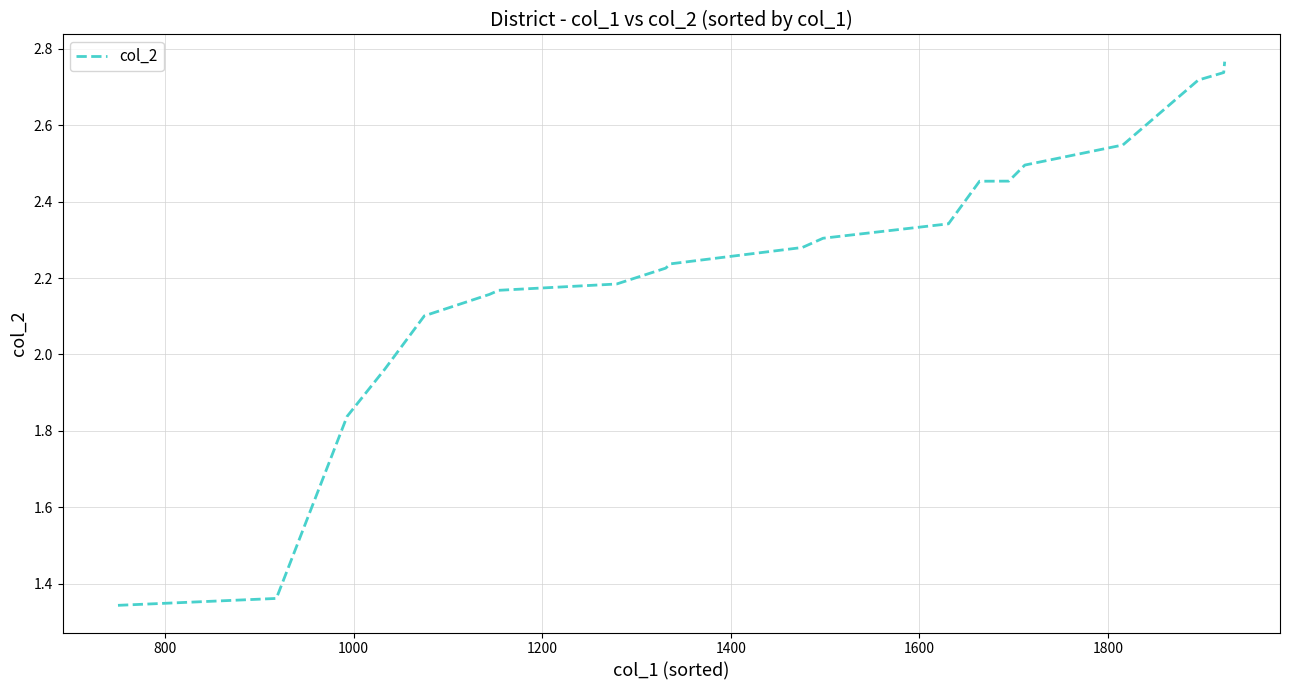

What is the maximum value shown in the chart?

2.8